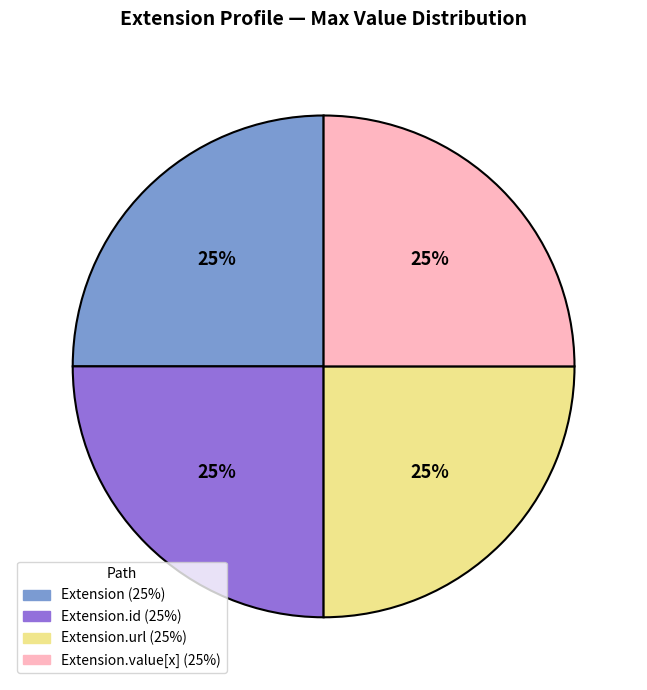

Does any single category account for the majority?

No